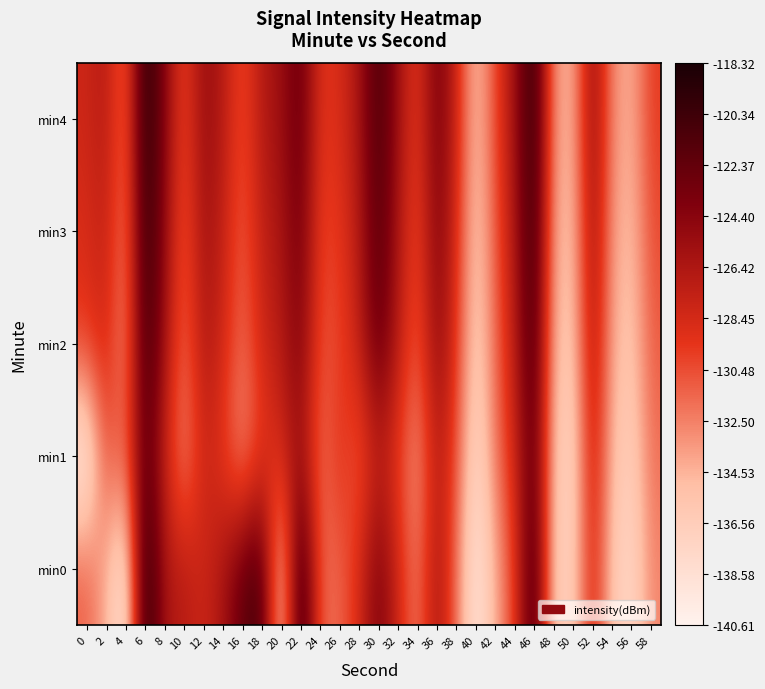

At which category does the chart reach its peak across all series?

6